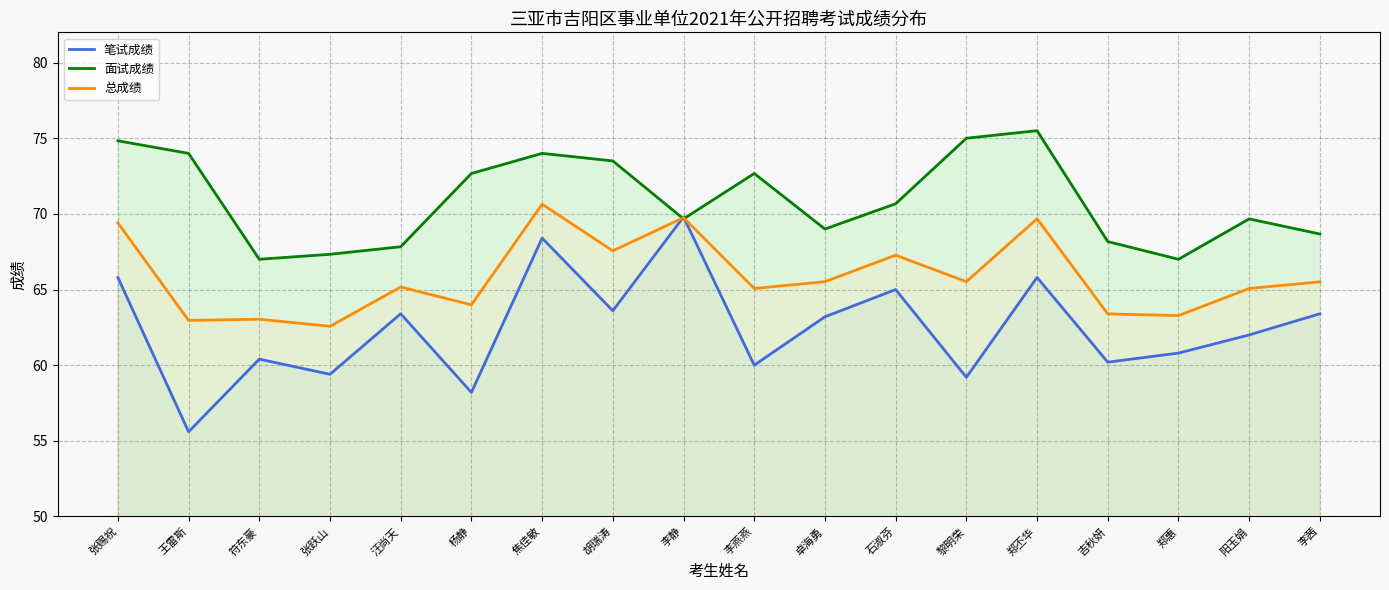

Where do 总成绩 and 面试成绩 first cross each other?

胡瑞涛 and 李静